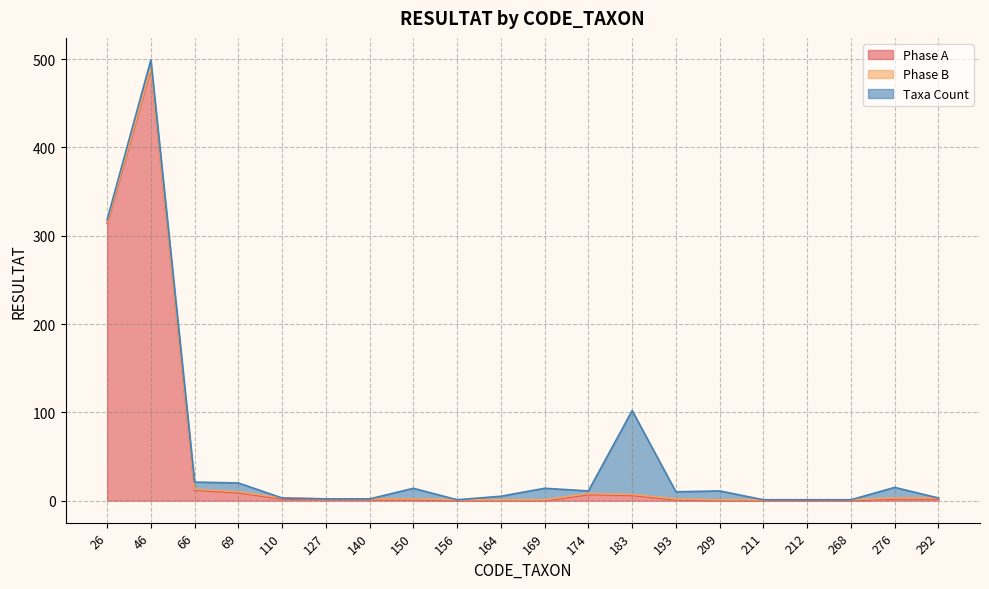

What are all the series names shown in the legend?

Phase A, Phase B, Taxa Count